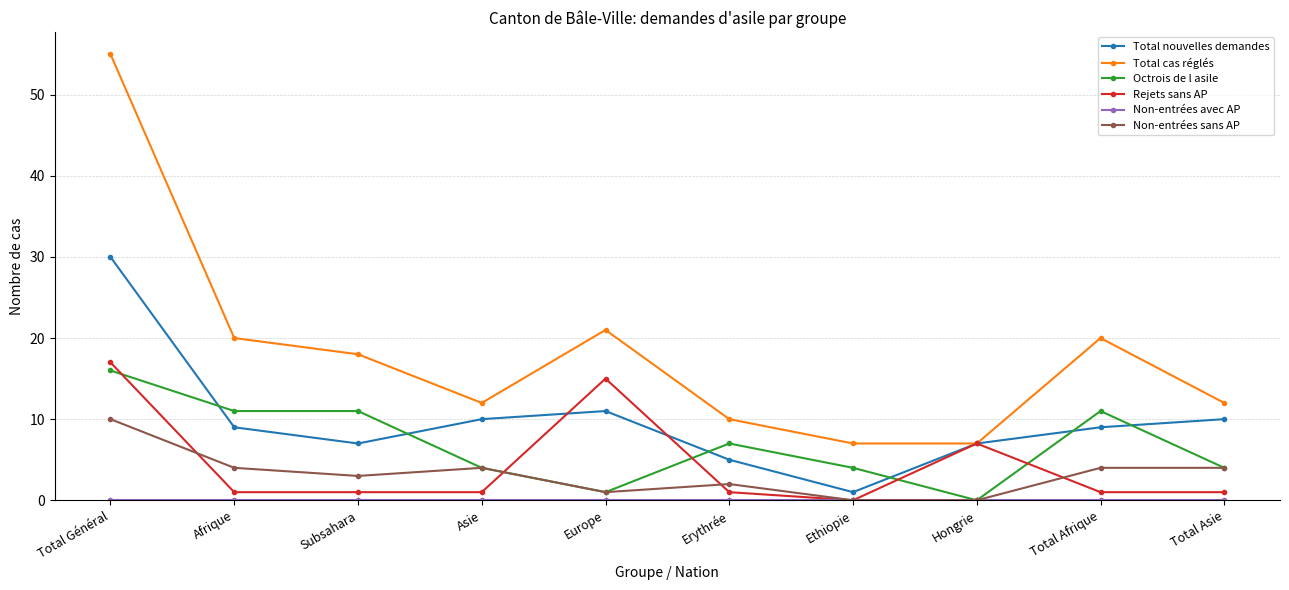

Count the number of data series in this chart.

6